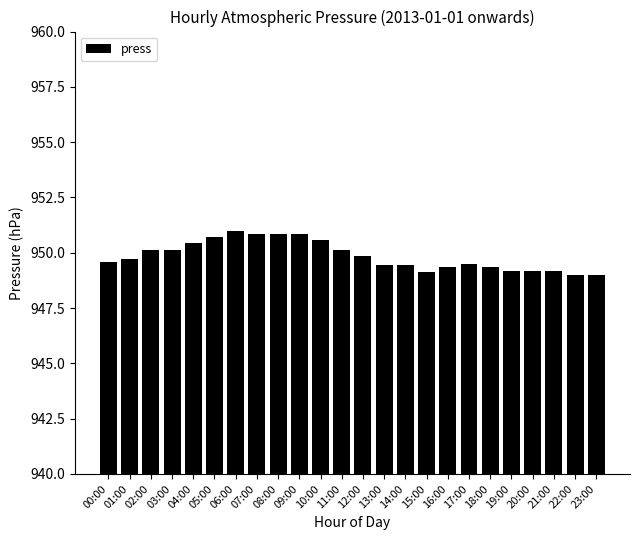

The value at 03:00 is 1547.6. True or false?

False